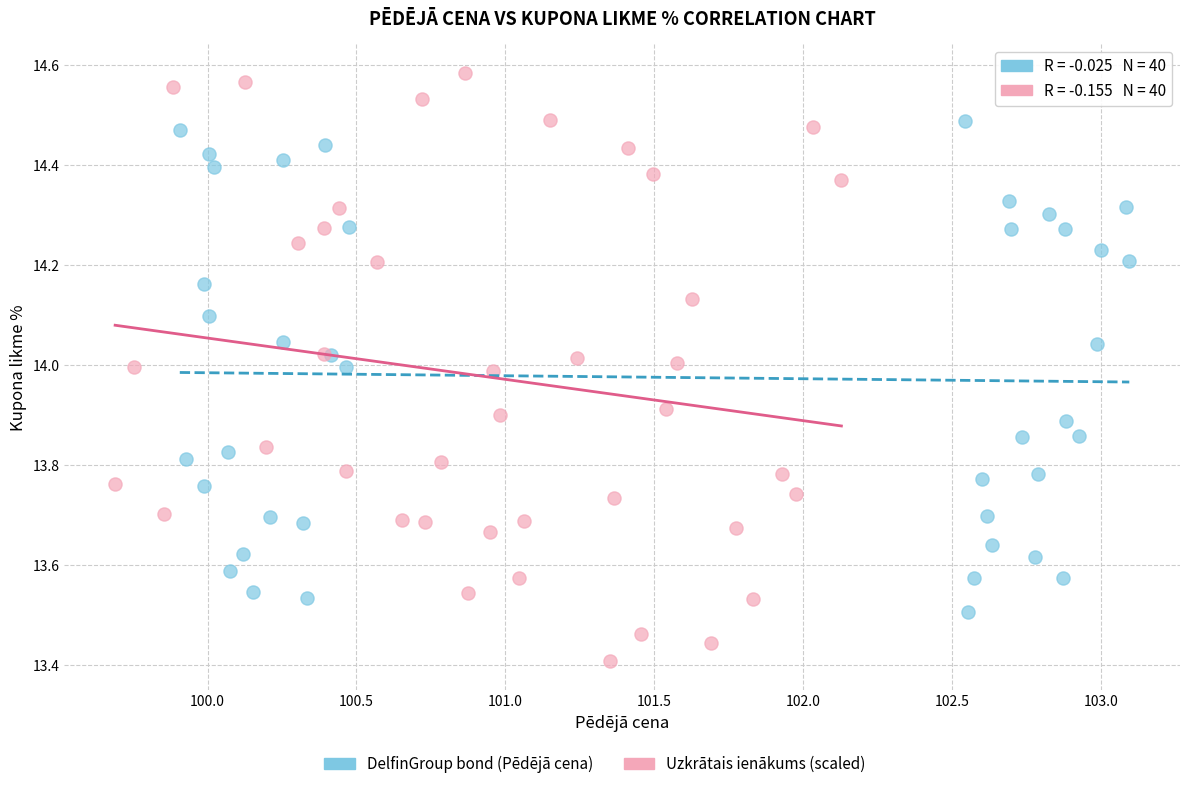

Which series has the largest Y range (max minus min)?

Uzkrātais ienākums (scaled)